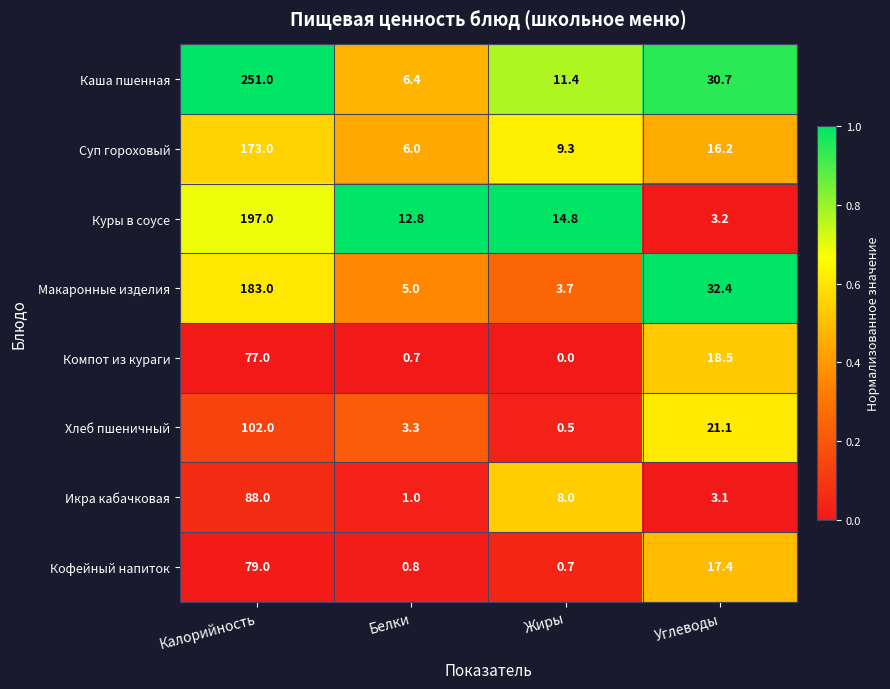

Between Жиры and Углеводы, which series saw the biggest shift?

Макаронные изделия